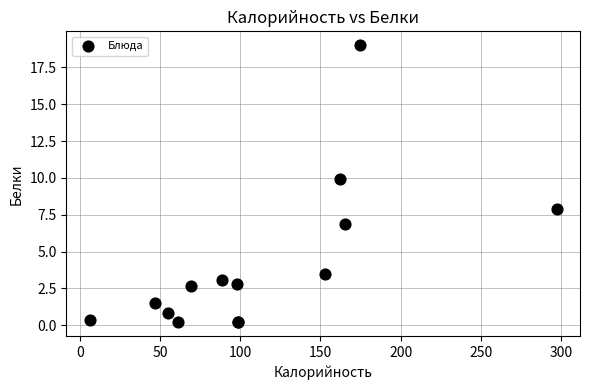

What Y value in the scatter plot is closest to 9?

9.9